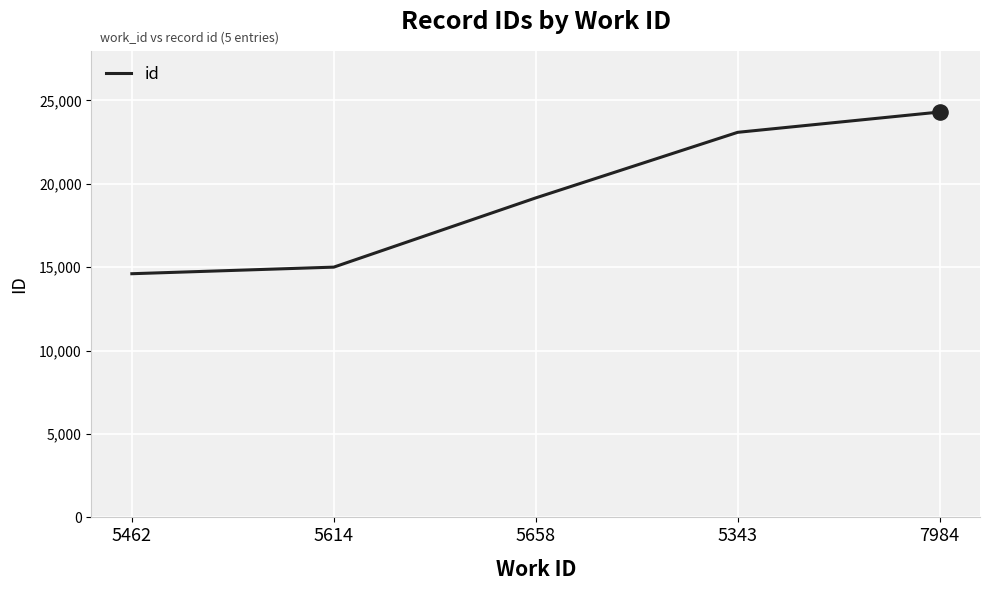

Approximately how many times larger is the value at 7984 compared to 5462?

1.7